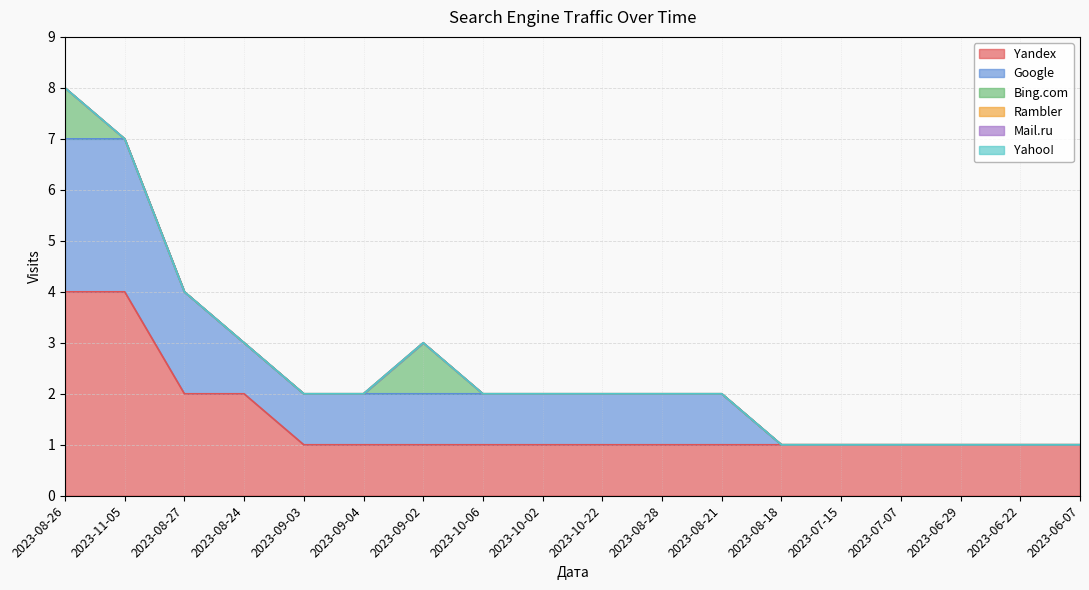

True or false: Yahoo! has more than 1 points higher than both neighbors.

False